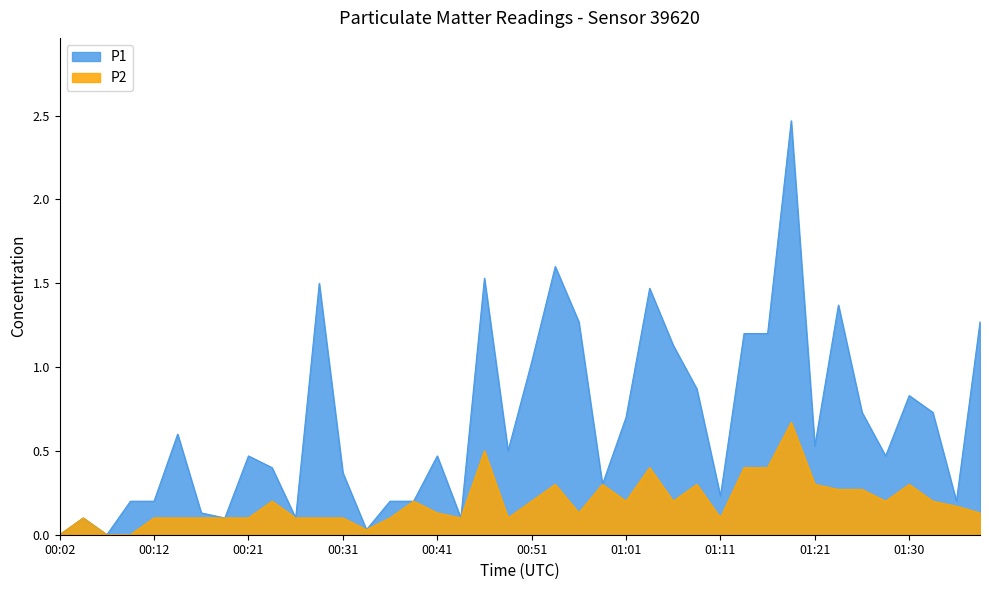

True or false: P2 and P1 intersect in this chart.

False